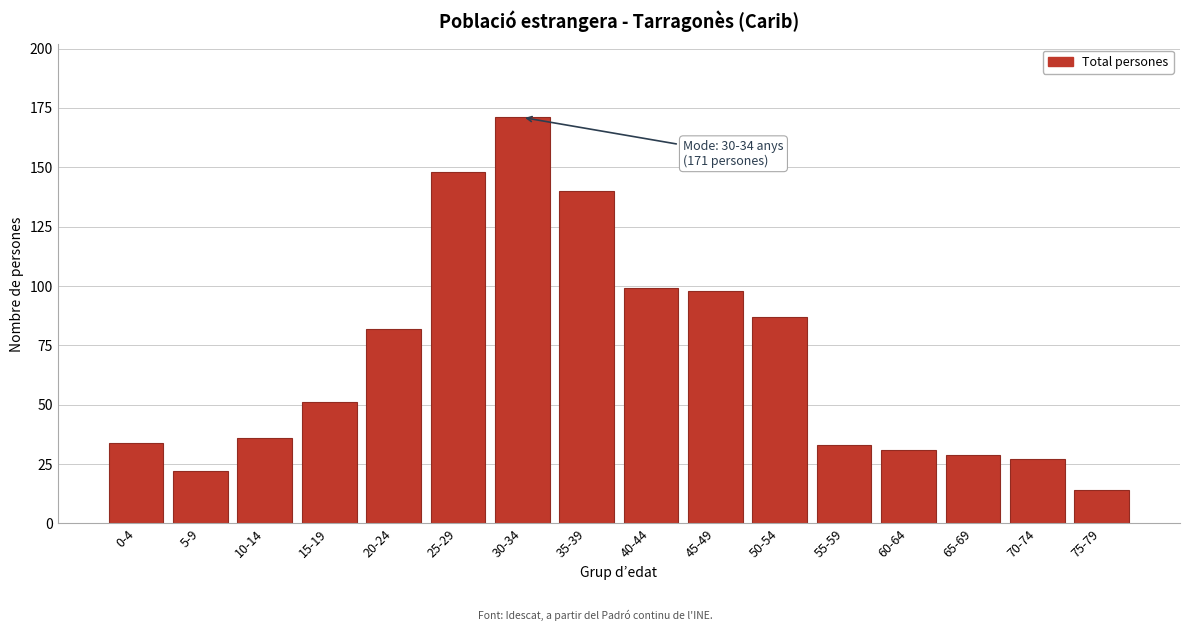

Reading left to right, what are all the values shown in this chart?

34	22	36	51	82	148	171	140	99	98	87	33	31	29	27	14